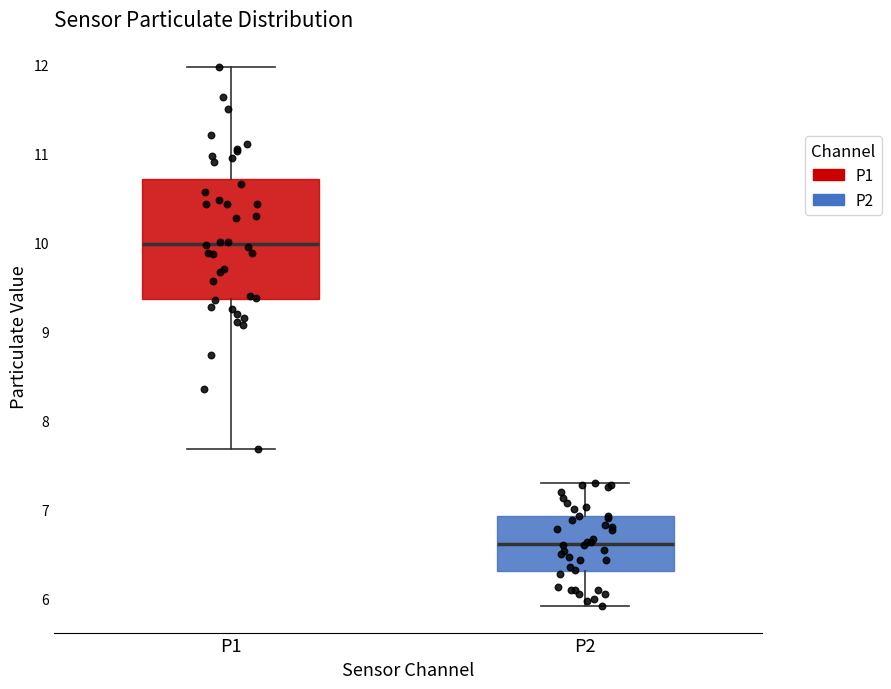

Where does the lower whisker of the box for P2 end on the y-axis? The values are not printed on the chart, so give them approximately, as read against the axis.

5.9